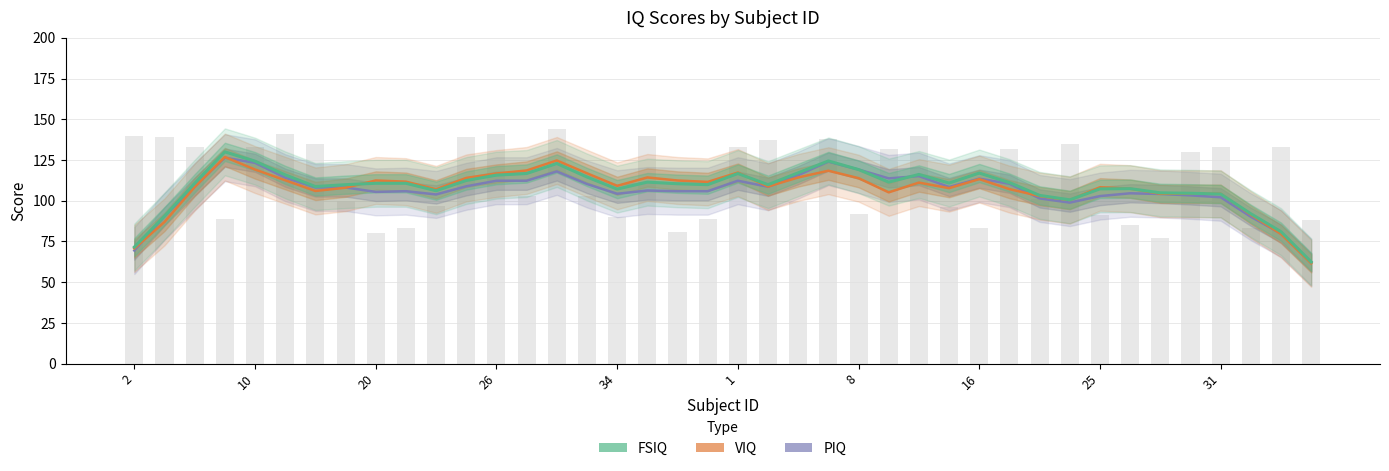

What is the sum of all VIQ values?

4289.6